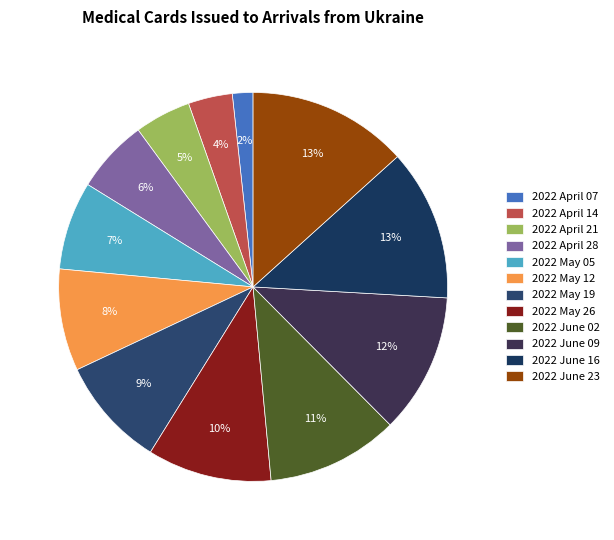

Is there a majority slice in this chart?

No